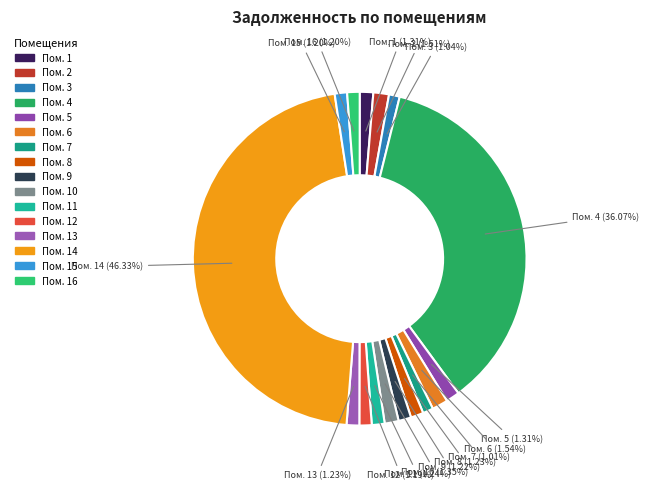

How many slices are in this pie chart?

16